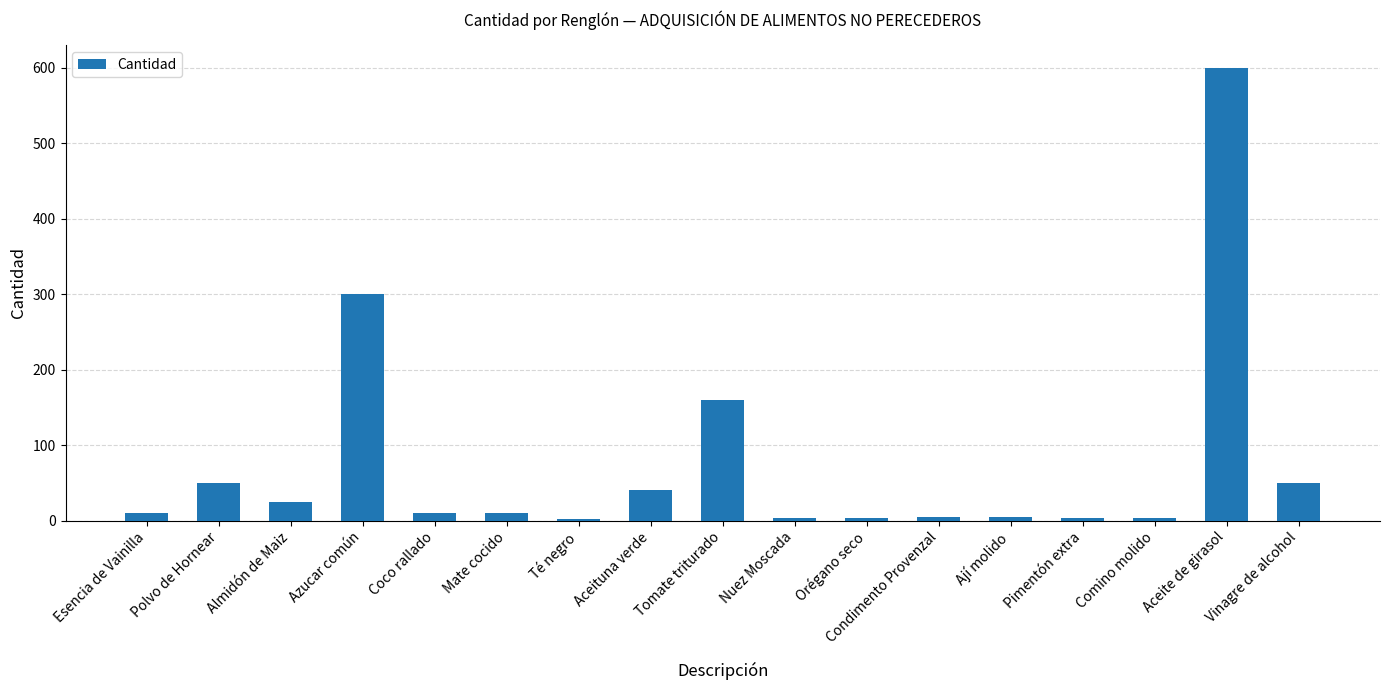

How many data points are less than 10?

7